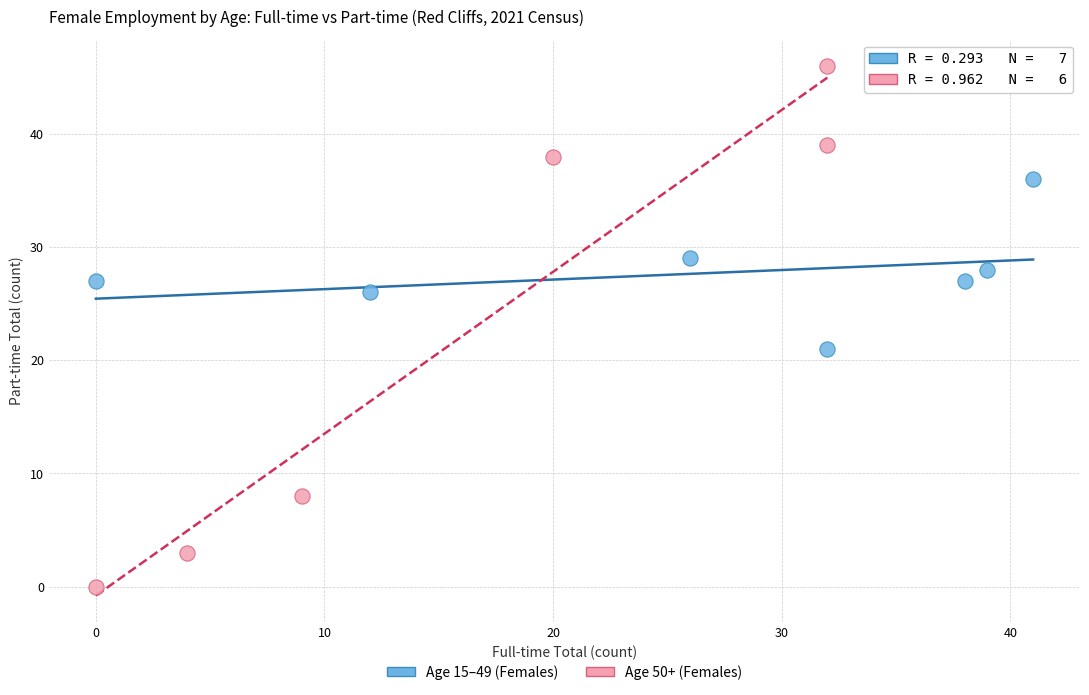

Which series has the largest Y range (max minus min)?

Age 50+ (Females)